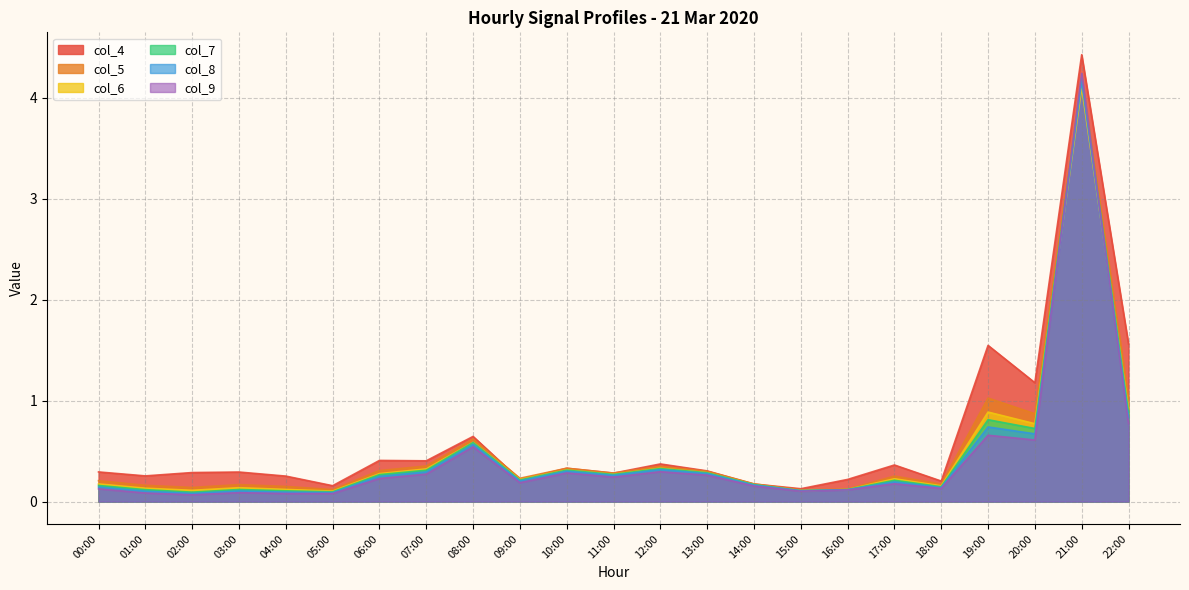

Reading left to right, list all the values displayed in this chart.

col_4: 0.3	0.3	0.3	0.3	0.3	0.2	0.4	0.4	0.6	0.2	0.3	0.3	0.4	0.3	0.2	0.1	0.2	0.4	0.2	1.5	1.2	4.4	1.6
col_5: 0.2	0.2	0.1	0.2	0.2	0.1	0.3	0.4	0.6	0.2	0.3	0.3	0.4	0.3	0.2	0.1	0.1	0.3	0.2	1.0	0.9	4.2	1.0
col_6: 0.2	0.1	0.1	0.1	0.1	0.1	0.3	0.3	0.6	0.2	0.3	0.3	0.3	0.3	0.2	0.1	0.1	0.2	0.2	0.9	0.8	4.1	0.9
col_7: 0.2	0.1	0.1	0.1	0.1	0.1	0.3	0.3	0.6	0.2	0.3	0.3	0.3	0.3	0.2	0.1	0.1	0.2	0.1	0.8	0.7	4.2	0.9
col_8: 0.1	0.1	0.1	0.1	0.1	0.1	0.3	0.3	0.6	0.2	0.3	0.3	0.3	0.3	0.2	0.1	0.1	0.2	0.1	0.7	0.7	4.2	0.8
col_9: 0.1	0.1	0.1	0.1	0.1	0.1	0.2	0.3	0.5	0.2	0.3	0.2	0.3	0.3	0.2	0.1	0.1	0.2	0.1	0.7	0.6	4.2	0.8